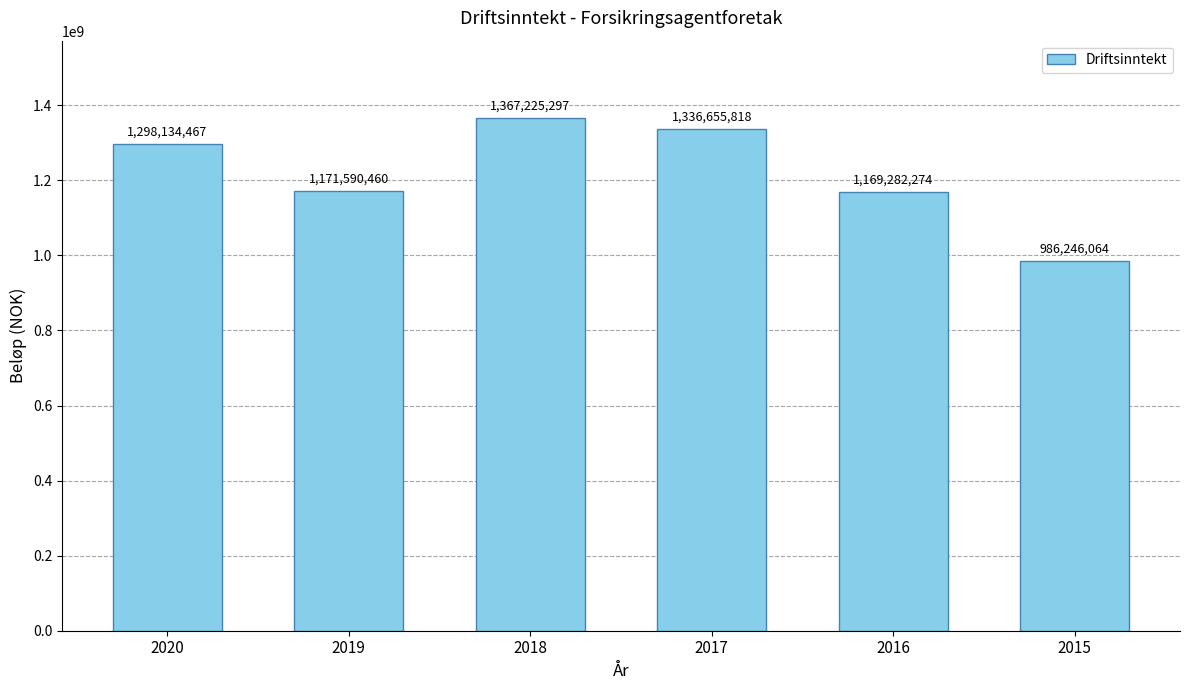

What is the ratio of the value at 2015 to the value at 2020?

0.8